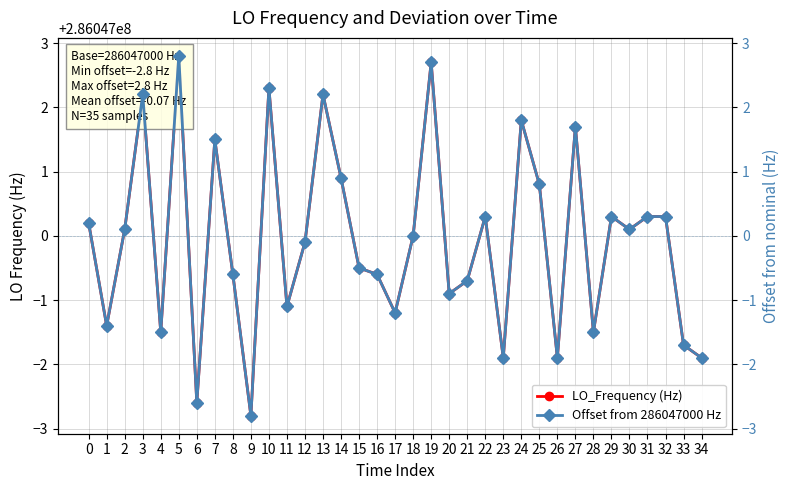

Is this an area chart (filled region under the line)?

No